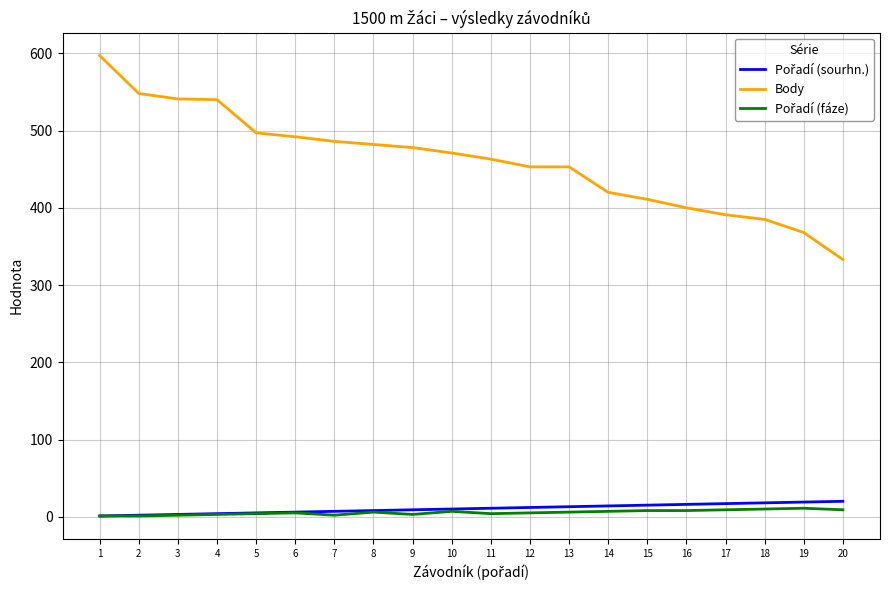

Between 2 and 16, which series saw the biggest shift?

Body